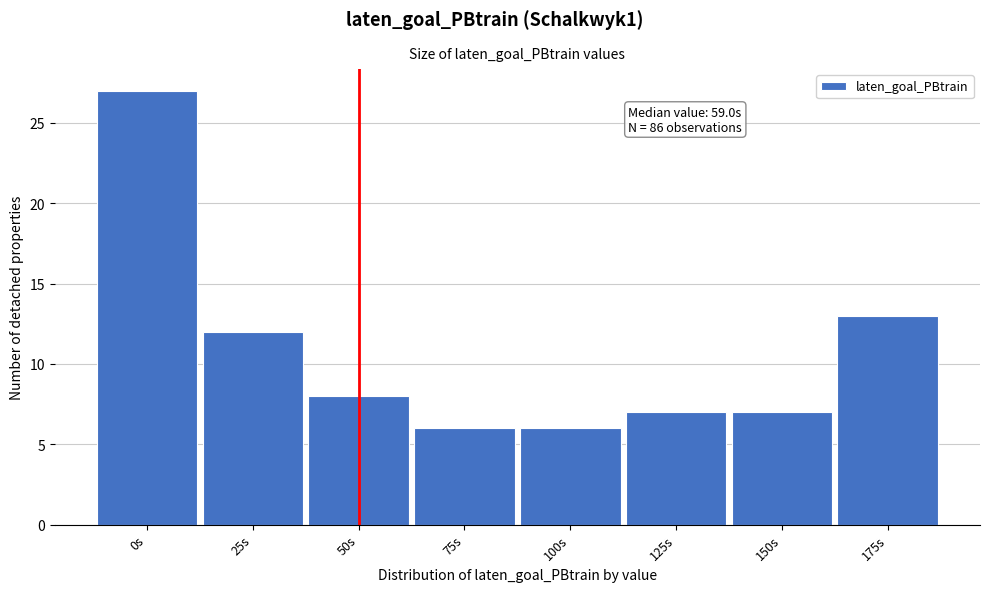

Reading right to left, transcribe all the data shown in this chart.

175s=13	150s=7	125s=7	100s=6	75s=6	50s=8	25s=12	0s=27